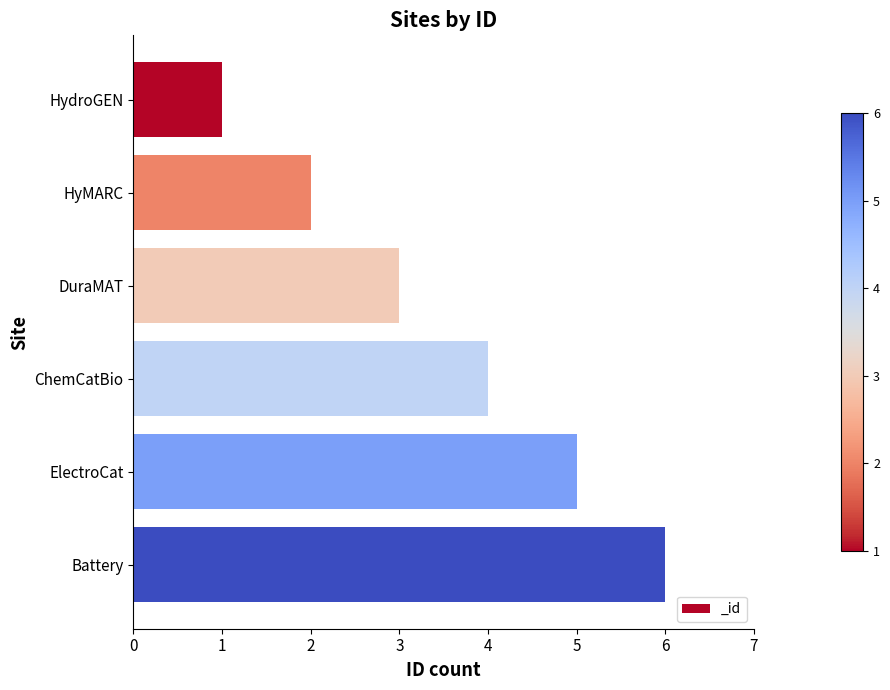

Rank the categories by value from lowest to highest.

HydroGEN, HyMARC, DuraMAT, ChemCatBio, ElectroCat, Battery